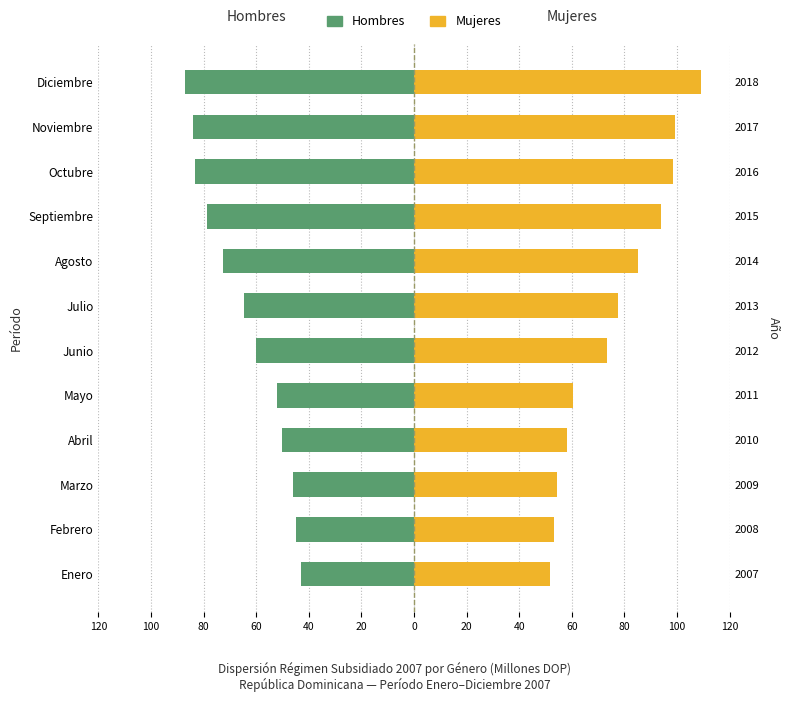

What is the average value of the Hombres series?

-63.9